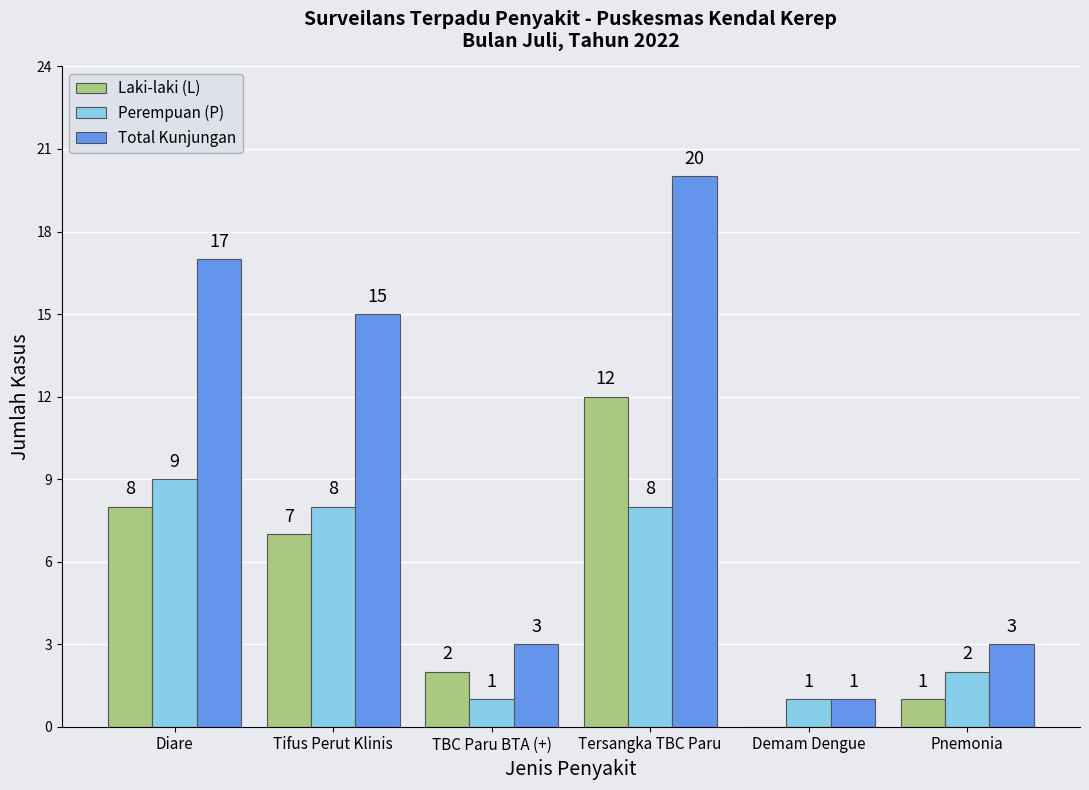

What is the total value across all series at TBC Paru BTA (+)?

6